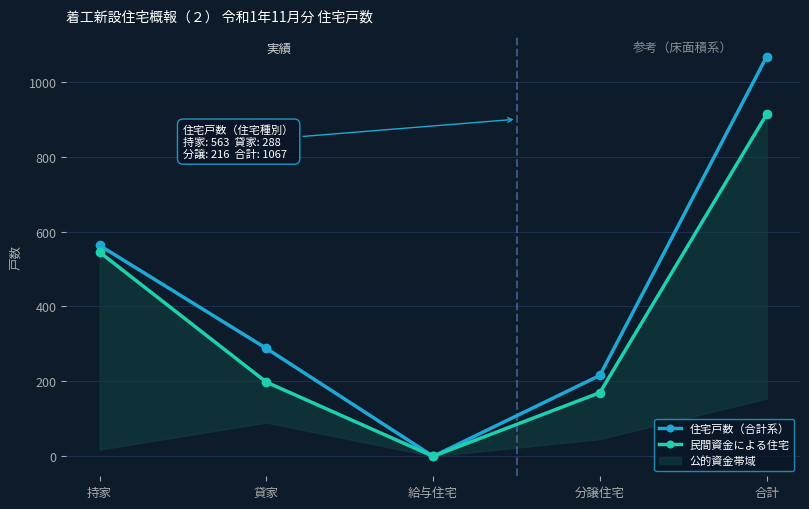

At 貸家, list the series in order from smallest to largest.

民間資金による住宅, 住宅戸数（合計系）